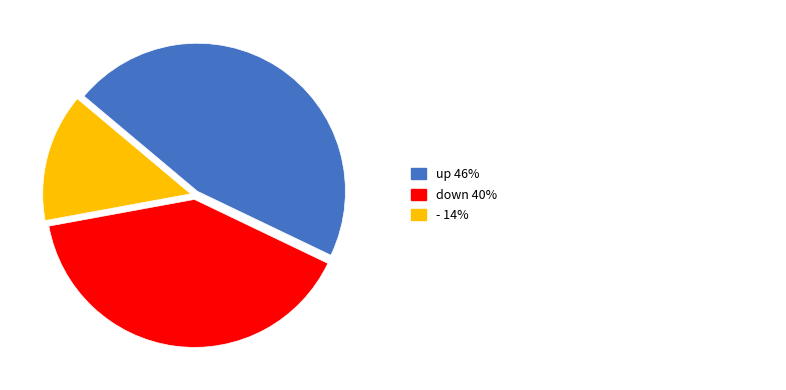

Does any single category account for the majority?

No